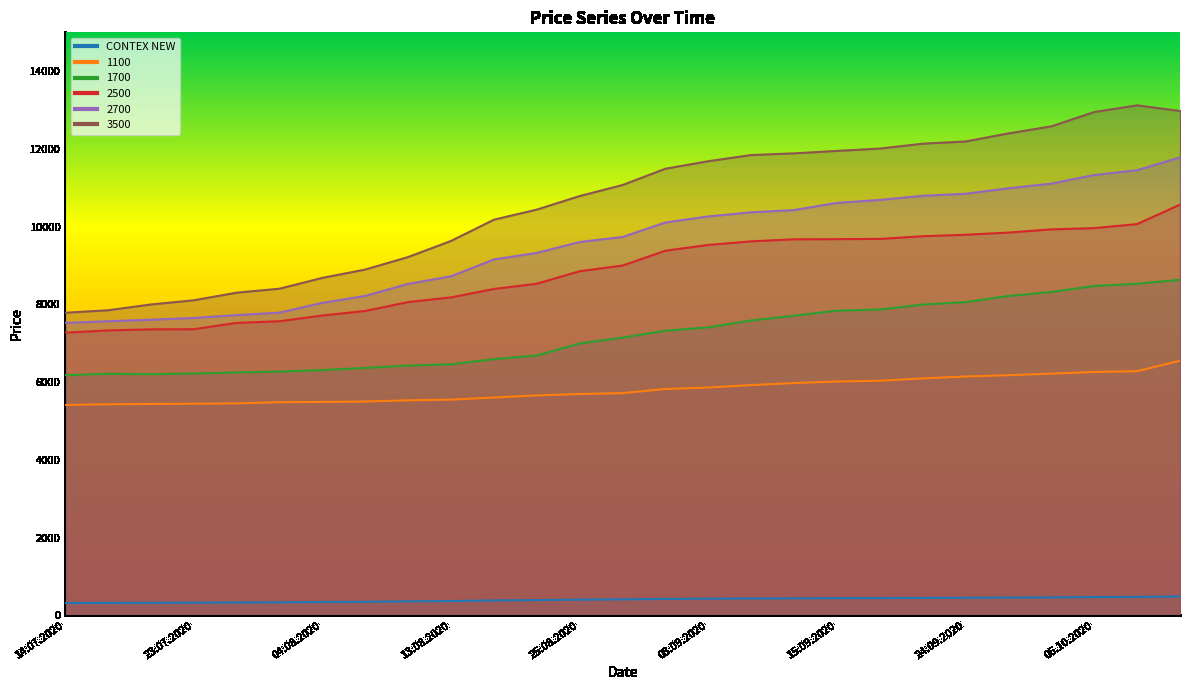

Reading right to left, extract all data points from this chart.

CONTEX NEW: 13.10.2020=485	08.10.2020=474	06.10.2020=470	01.10.2020=462	29.09.2020=457	24.09.2020=452	22.09.2020=449	17.09.2020=445	15.09.2020=443	10.09.2020=437	08.09.2020=434	03.09.2020=429	01.09.2020=423	27.08.2020=411	25.08.2020=404	20.08.2020=392	18.08.2020=384	13.08.2020=368	11.08.2020=360	06.08.2020=349	04.08.2020=343	30.07.2020=335	28.07.2020=330	23.07.2020=326	21.07.2020=323	16.07.2020=320	14.07.2020=317
1100: 13.10.2020=6550	08.10.2020=6281	06.10.2020=6261	01.10.2020=6218	29.09.2020=6179	24.09.2020=6145	22.09.2020=6096	17.09.2020=6035	15.09.2020=6016	10.09.2020=5977	08.09.2020=5924	03.09.2020=5861	01.09.2020=5824	27.08.2020=5717	25.08.2020=5695	20.08.2020=5658	18.08.2020=5604	13.08.2020=5550	11.08.2020=5532	06.08.2020=5502	04.08.2020=5490	30.07.2020=5485	28.07.2020=5453	23.07.2020=5445	21.07.2020=5439	16.07.2020=5430	14.07.2020=5413
1700: 13.10.2020=8633	08.10.2020=8532	06.10.2020=8475	01.10.2020=8320	29.09.2020=8217	24.09.2020=8059	22.09.2020=7996	17.09.2020=7868	15.09.2020=7839	10.09.2020=7709	08.09.2020=7587	03.09.2020=7409	01.09.2020=7323	27.08.2020=7146	25.08.2020=6996	20.08.2020=6686	18.08.2020=6592	13.08.2020=6459	11.08.2020=6425	06.08.2020=6366	04.08.2020=6311	30.07.2020=6273	28.07.2020=6250	23.07.2020=6223	21.07.2020=6205	16.07.2020=6214	14.07.2020=6179
2500: 13.10.2020=10567	08.10.2020=10067	06.10.2020=9962	01.10.2020=9931	29.09.2020=9848	24.09.2020=9792	22.09.2020=9754	17.09.2020=9685	15.09.2020=9679	10.09.2020=9675	08.09.2020=9623	03.09.2020=9530	01.09.2020=9382	27.08.2020=9000	25.08.2020=8854	20.08.2020=8532	18.08.2020=8397	13.08.2020=8181	11.08.2020=8060	06.08.2020=7832	04.08.2020=7714	30.07.2020=7567	28.07.2020=7524	23.07.2020=7362	21.07.2020=7358	16.07.2020=7331	14.07.2020=7272
2700: 13.10.2020=11783	08.10.2020=11453	06.10.2020=11329	01.10.2020=11108	29.09.2020=10988	24.09.2020=10848	22.09.2020=10794	17.09.2020=10688	15.09.2020=10612	10.09.2020=10428	08.09.2020=10370	03.09.2020=10264	01.09.2020=10108	27.08.2020=9735	25.08.2020=9606	20.08.2020=9325	18.08.2020=9158	13.08.2020=8723	11.08.2020=8529	06.08.2020=8219	04.08.2020=8041	30.07.2020=7788	28.07.2020=7726	23.07.2020=7652	21.07.2020=7606	16.07.2020=7567	14.07.2020=7525
3500: 13.10.2020=12975	08.10.2020=13122	06.10.2020=12950	01.10.2020=12581	29.09.2020=12400	24.09.2020=12192	22.09.2020=12135	17.09.2020=12010	15.09.2020=11949	10.09.2020=11886	08.09.2020=11843	03.09.2020=11684	01.09.2020=11491	27.08.2020=11072	25.08.2020=10788	20.08.2020=10439	18.08.2020=10180	13.08.2020=9633	11.08.2020=9219	06.08.2020=8897	04.08.2020=8683	30.07.2020=8404	28.07.2020=8302	23.07.2020=8106	21.07.2020=7998	16.07.2020=7849	14.07.2020=7785